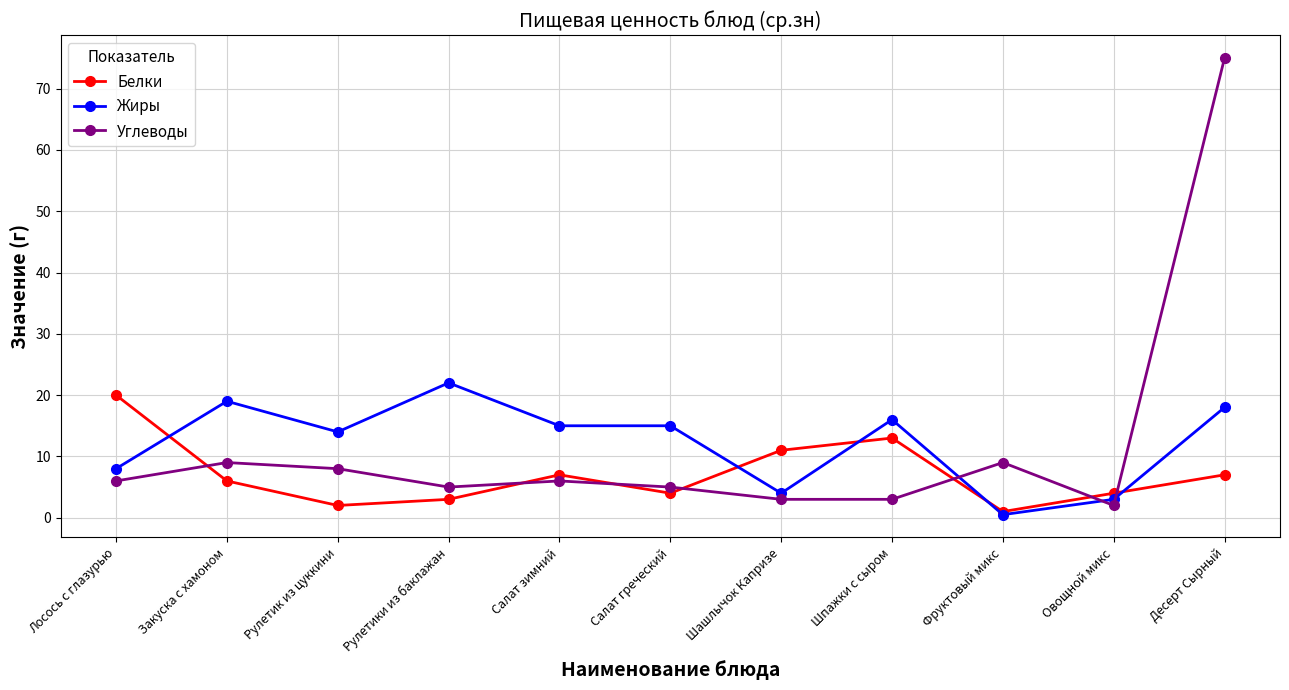

Count the number of categories in the chart.

11